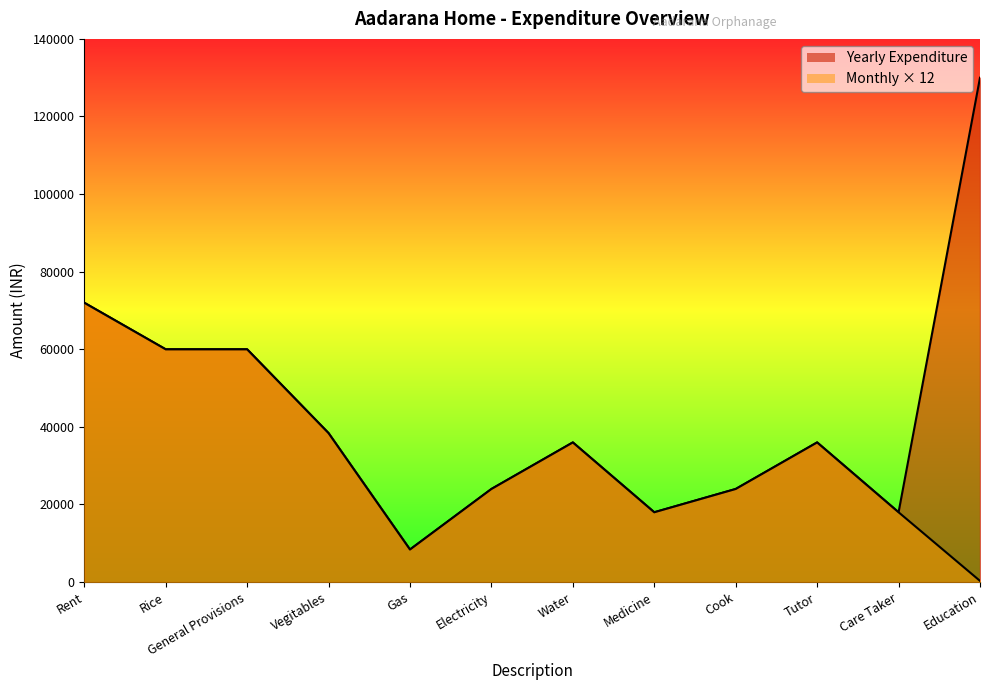

Where does the Yearly Expenditure series first go above 36000?

Rent